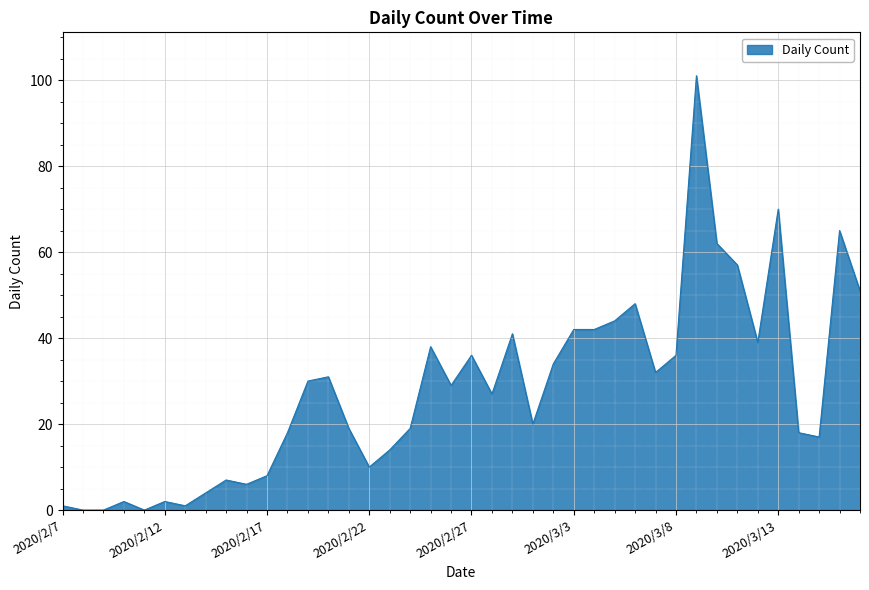

What is the difference between the maximum and minimum values?

101